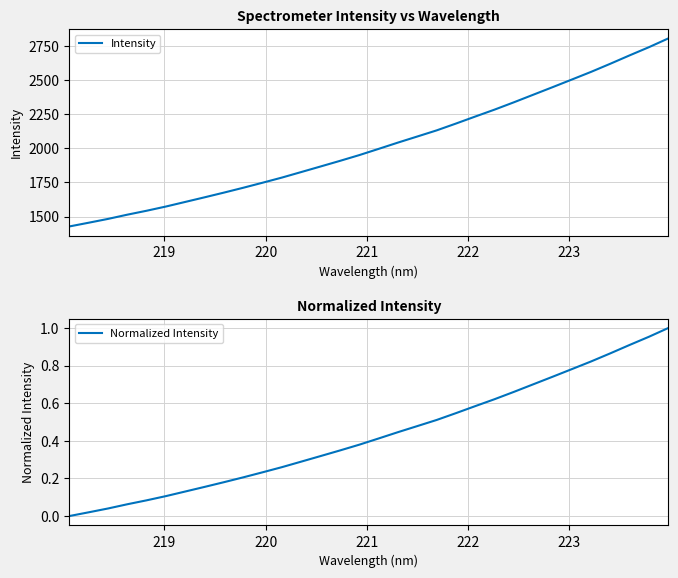

What is the minimum value for Intensity?

1427.2